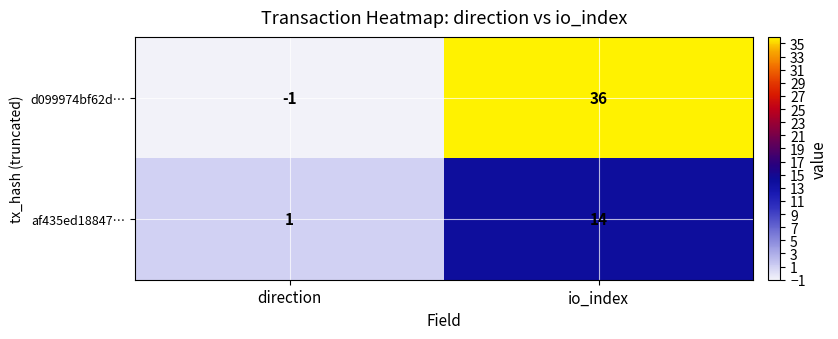

What is the difference between the maximum and minimum values in the d099974bf62d… series?

37